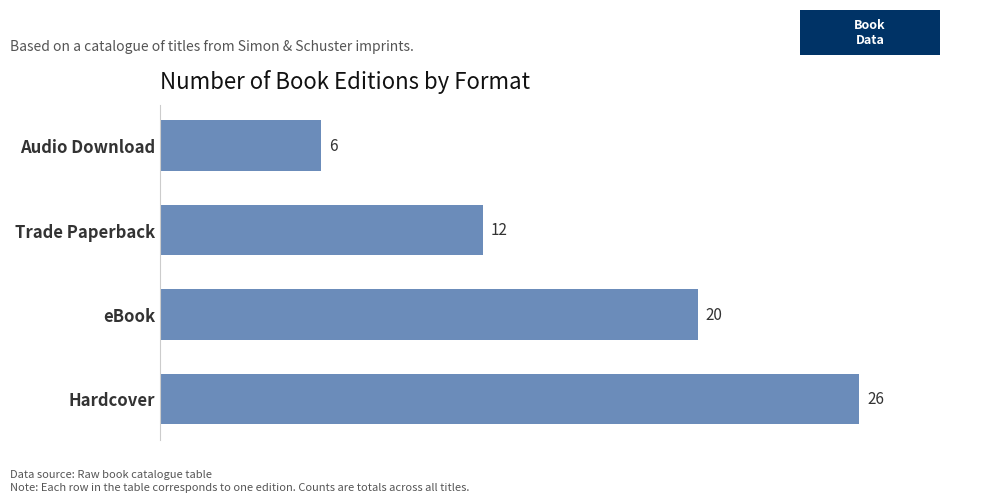

What is the ratio of the value at eBook to the value at Audio Download?

3.3